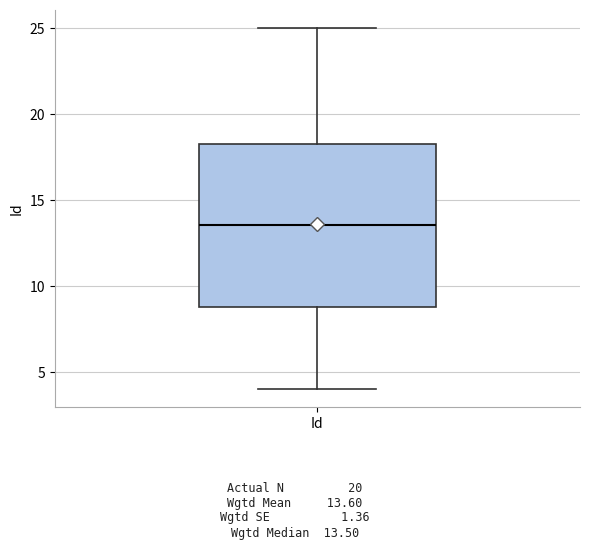

Where is the upper edge of the box for Id on the y-axis? The values are not printed on the chart, so give them approximately, as read against the axis.

18.5